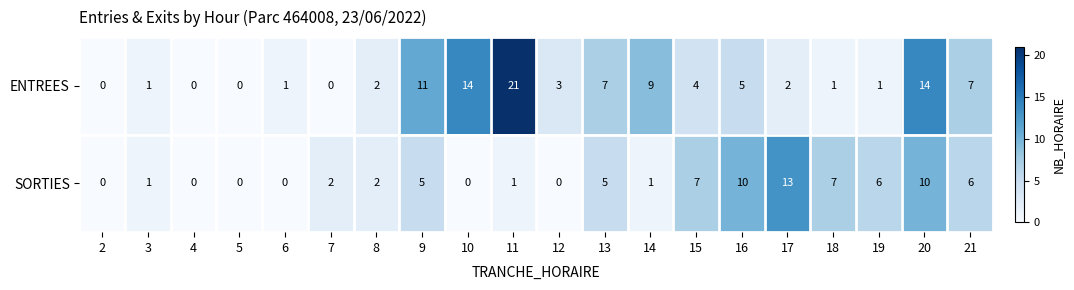

What is the approximate value of ENTREES at 12?

3